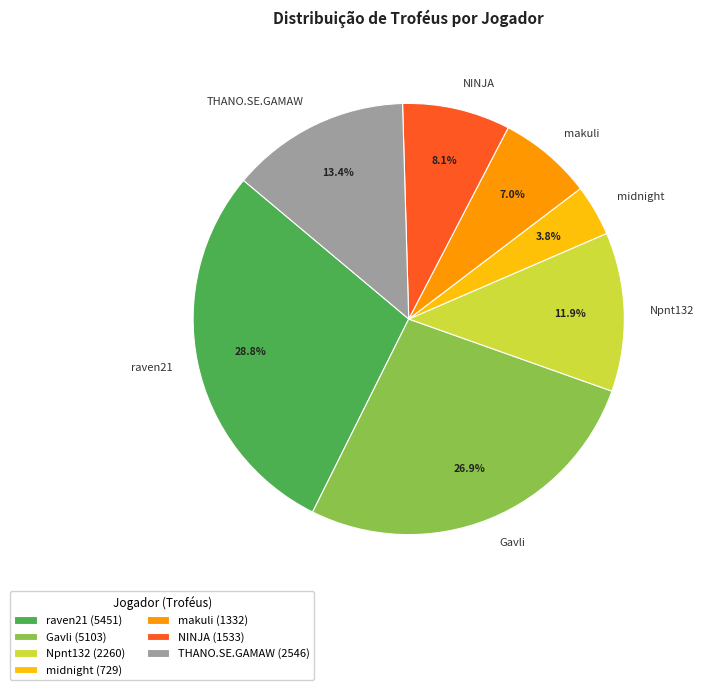

Which category has the smallest portion of the pie?

midnight